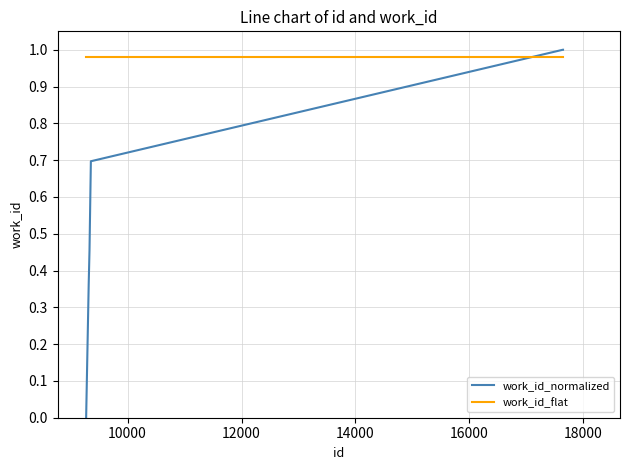

After their last crossing, which series has the higher values: work_id_flat or work_id_normalized?

work_id_normalized